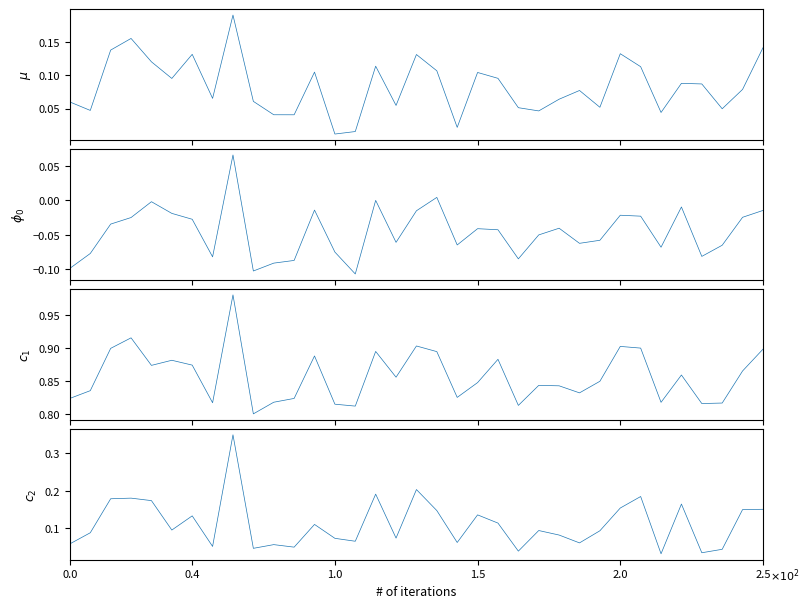

Where does the $\phi_0$ series first go above 0?

8